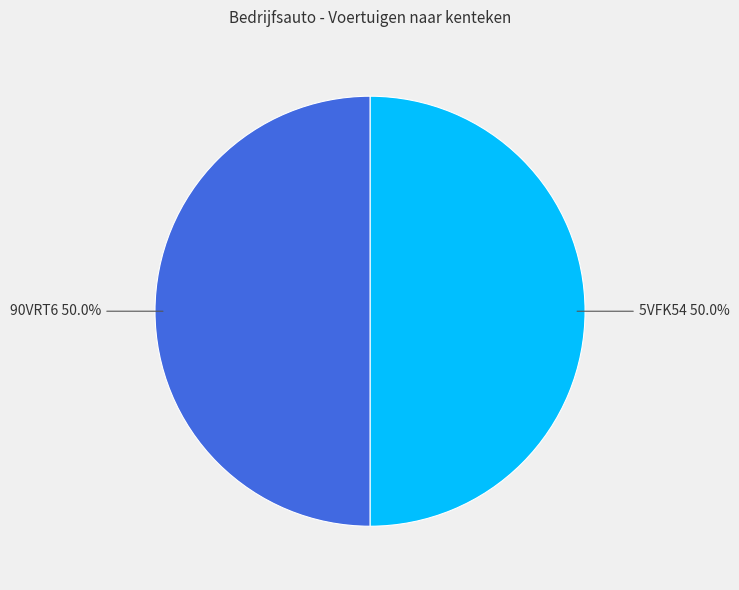

What percentage is the 5VFK54 slice, to the nearest percent?

50%